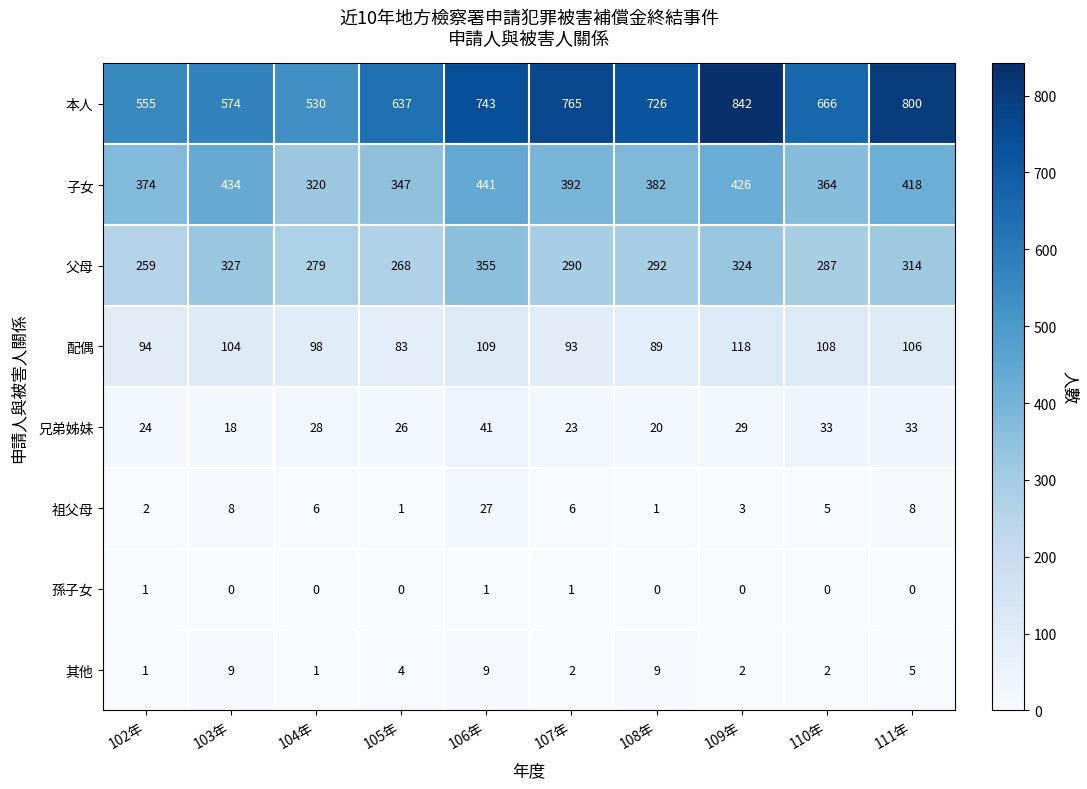

What is the greatest value displayed?

842